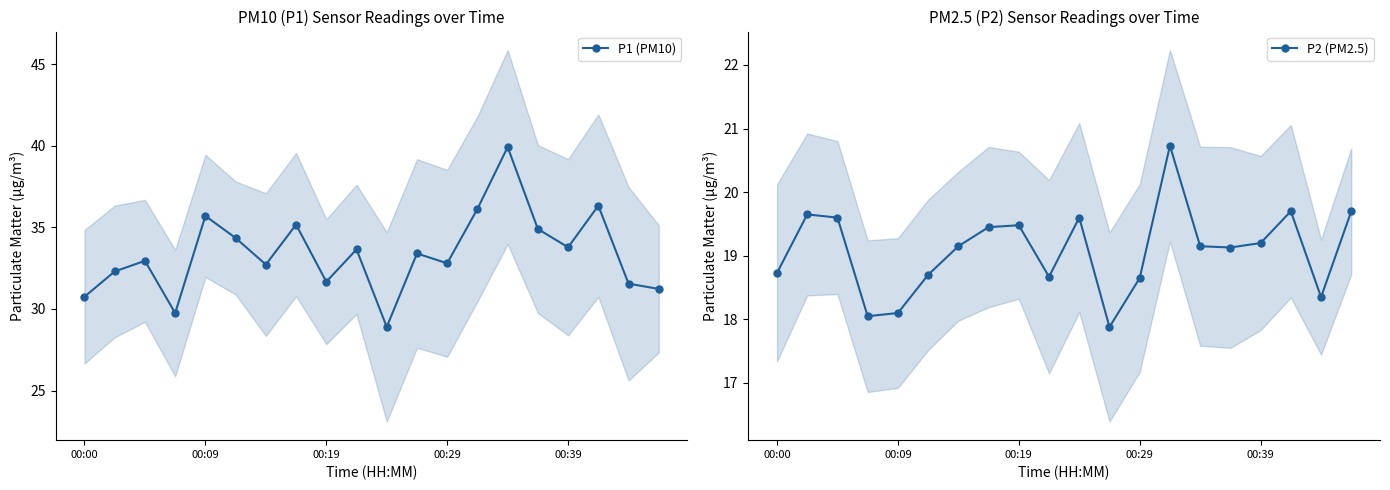

Reading left to right, extract all data points from this chart.

P1 (PM10): 30.8	32.3	33.0	29.8	35.7	34.4	32.7	35.2	31.7	33.6	28.9	33.4	32.8	36.1	39.9	34.9	33.8	36.3	31.6	31.2
P2 (PM2.5): 18.7	19.6	19.6	18.1	18.1	18.7	19.1	19.4	19.5	18.7	19.6	17.9	18.6	20.7	19.1	19.1	19.2	19.7	18.4	19.7